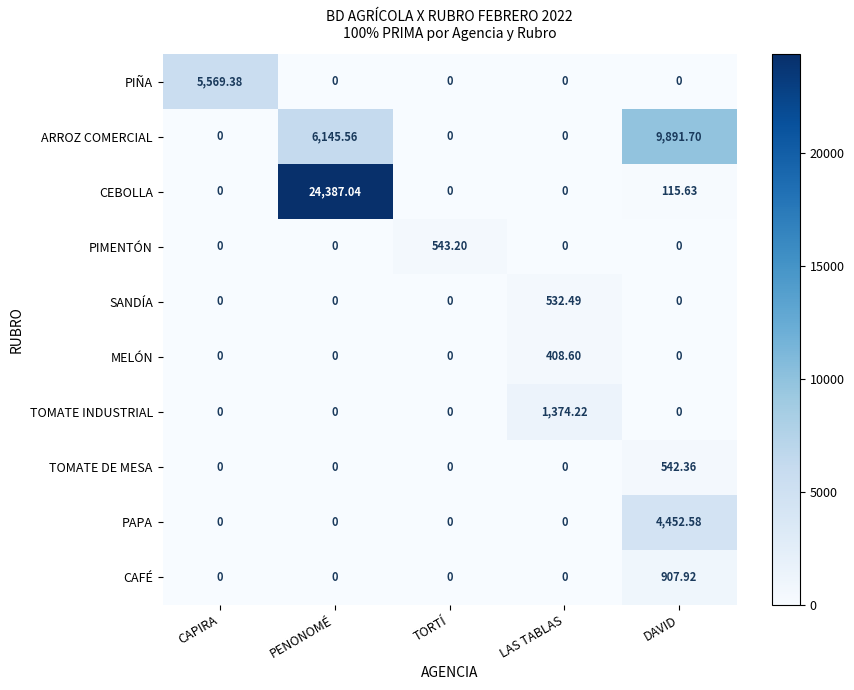

Between PENONOMÉ and DAVID, which series saw the biggest shift?

CEBOLLA